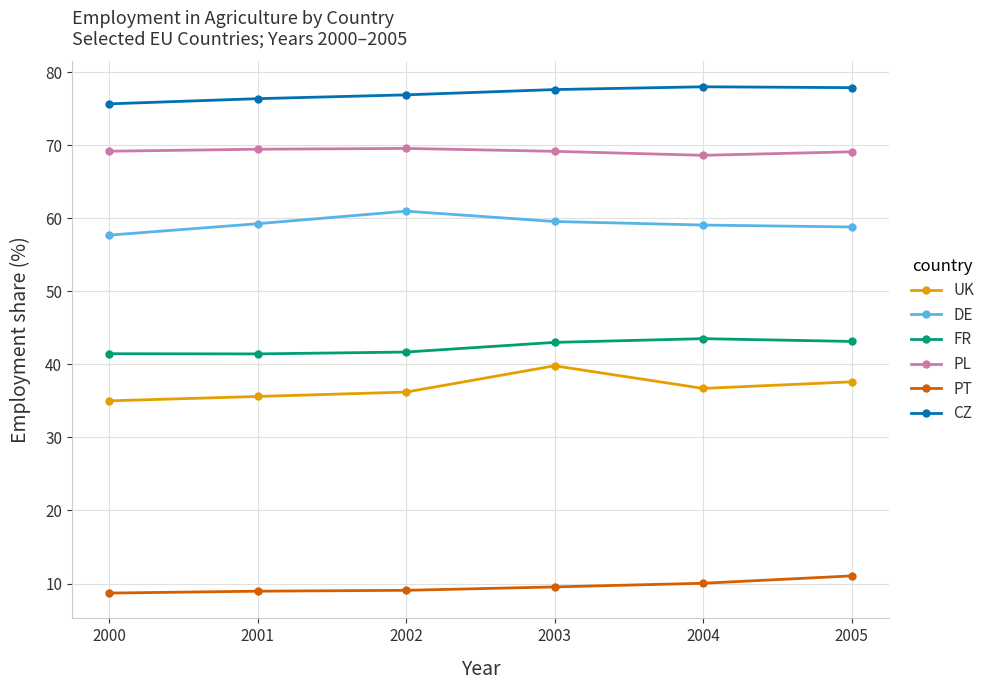

True or false: FR and CZ intersect in this chart.

False